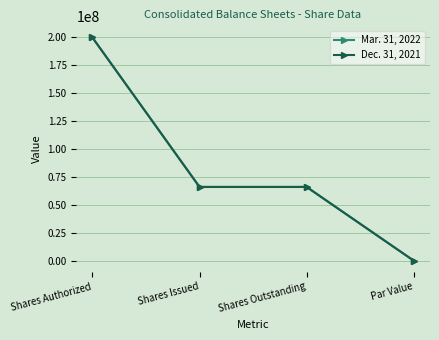

What is the minimum value shown in the chart?

1